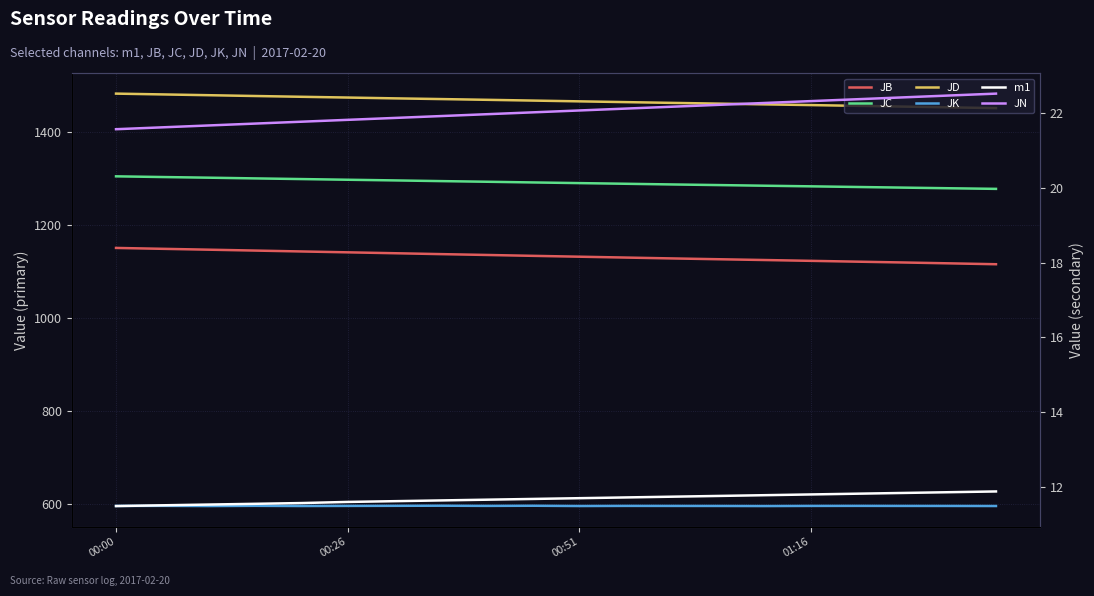

Which series has the widest spread of values?

JB